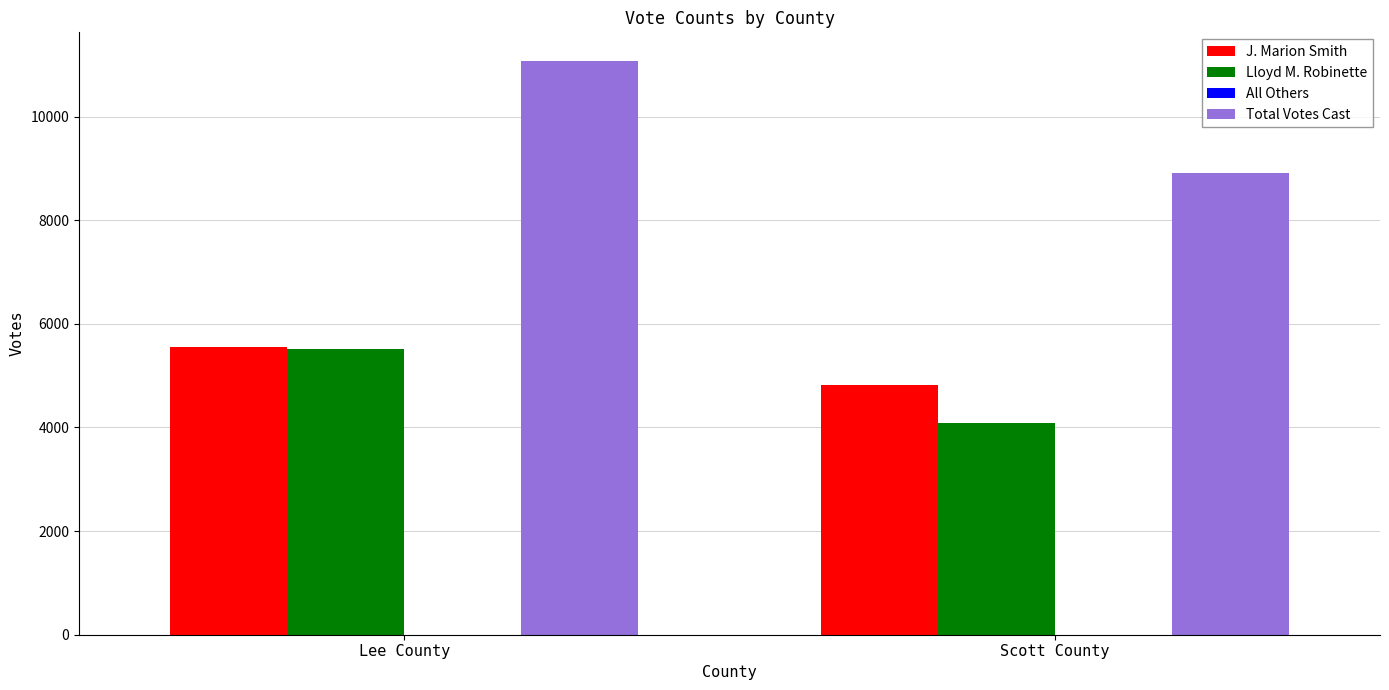

Rank the categories by J. Marion Smith value from lowest to highest.

Scott County, Lee County